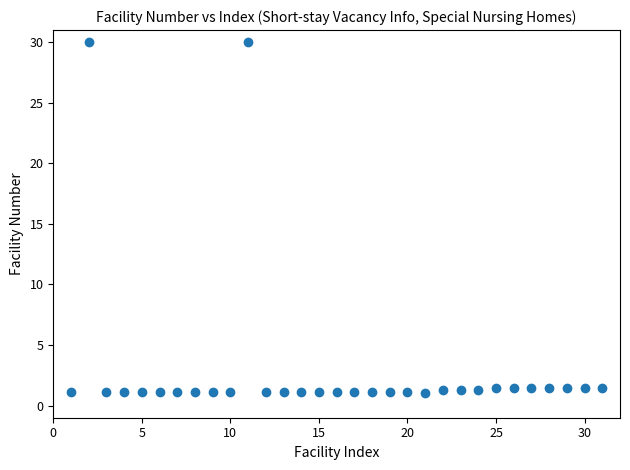

What is the range of X values (max minus min)?

30.0